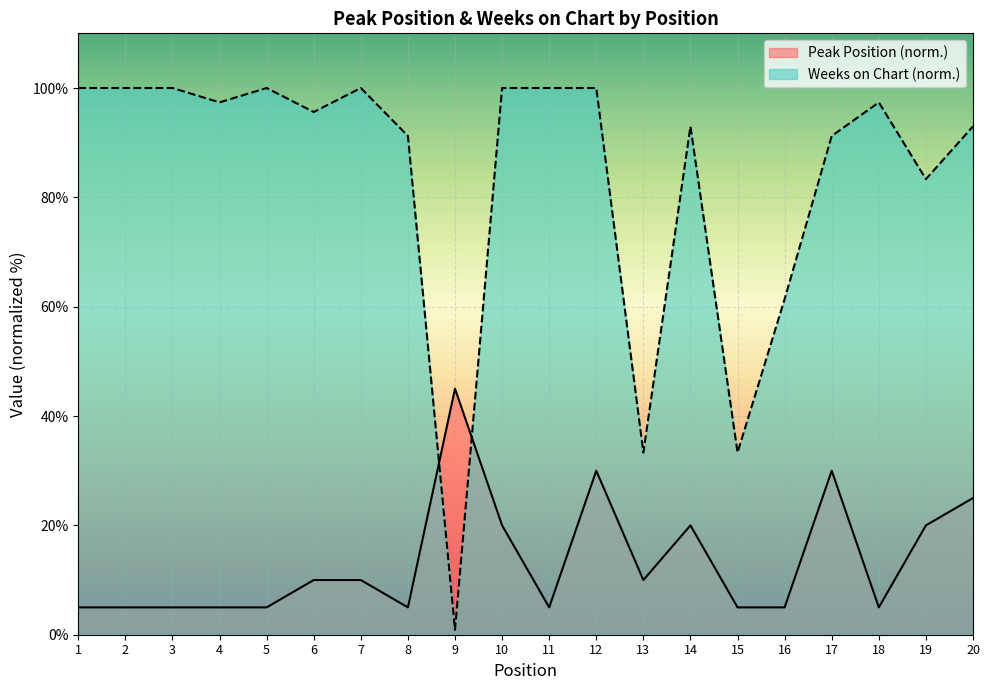

Is the value of Peak Position at 12 greater than the value of Weeks on Chart at 3?

No